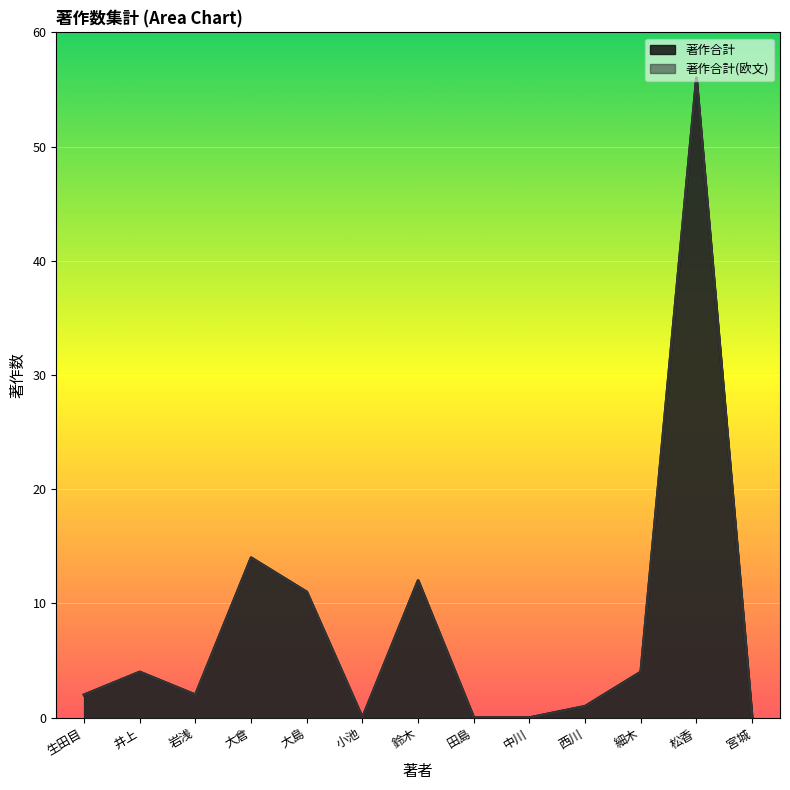

What is the highest value of the 著作合計(欧文) series?

56